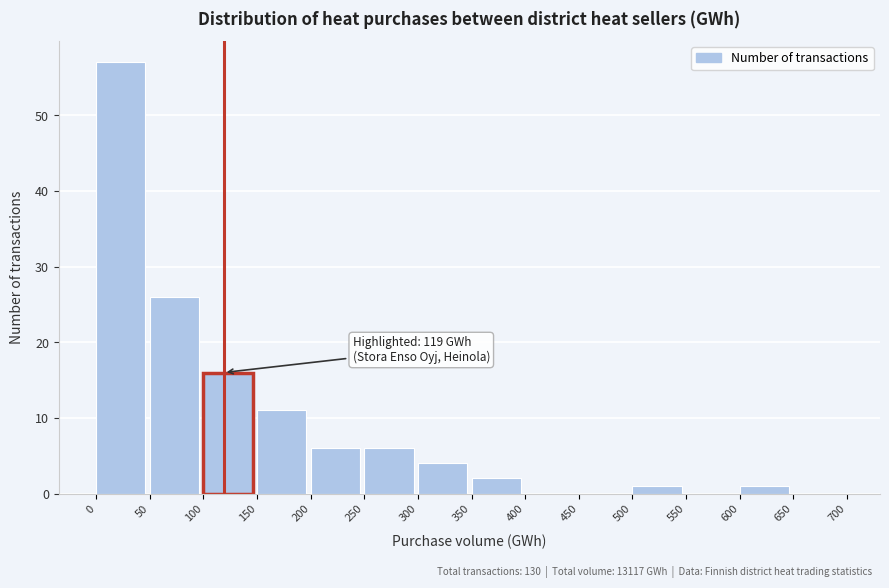

Which range on the x-axis has the tallest bar?

0 to 50